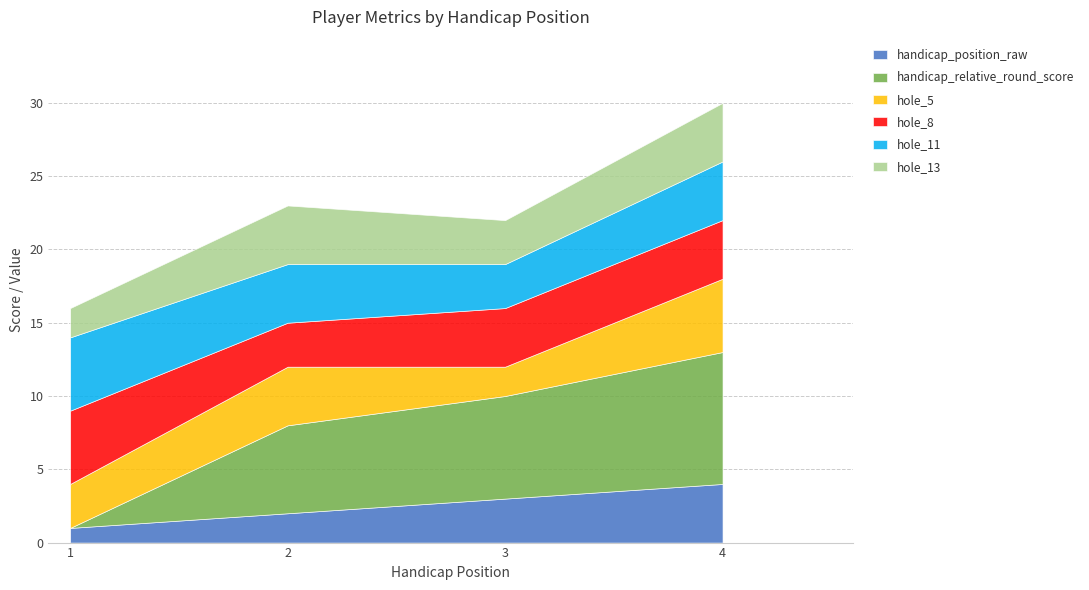

What is the value of the hole_11 point at the 1st from the left?

5